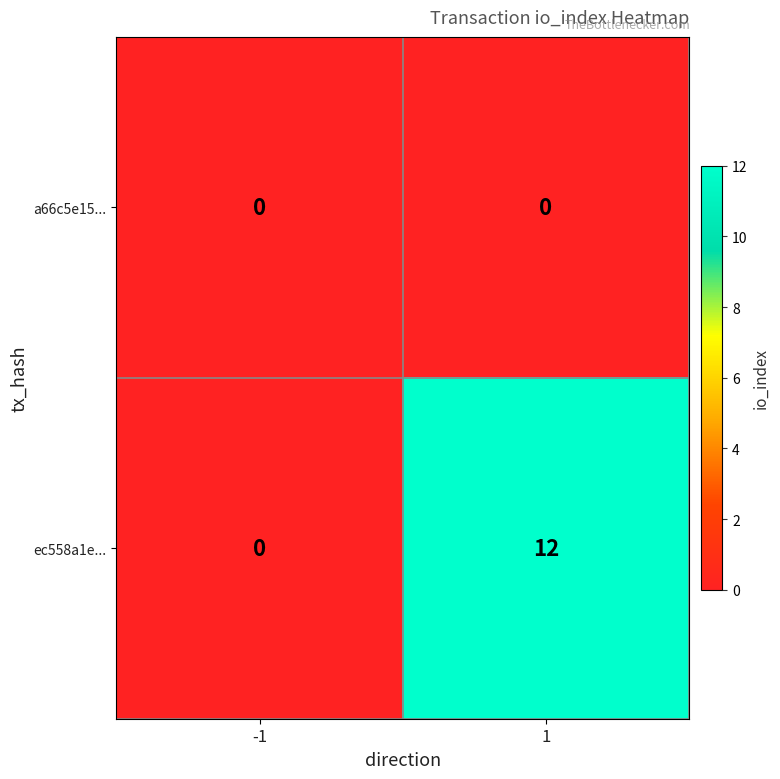

List the series in order of their peak value, lowest first.

a66c5e15..., ec558a1e...